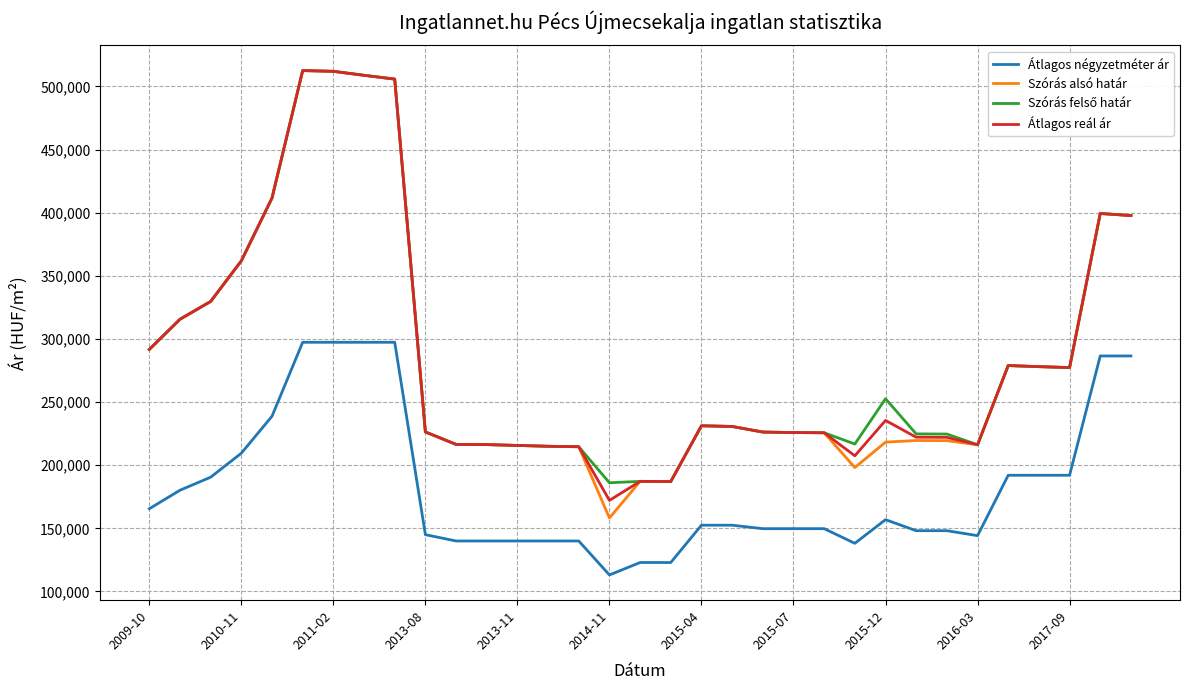

True or false: Átlagos reál ár and Átlagos négyzetméter ár intersect in this chart.

False